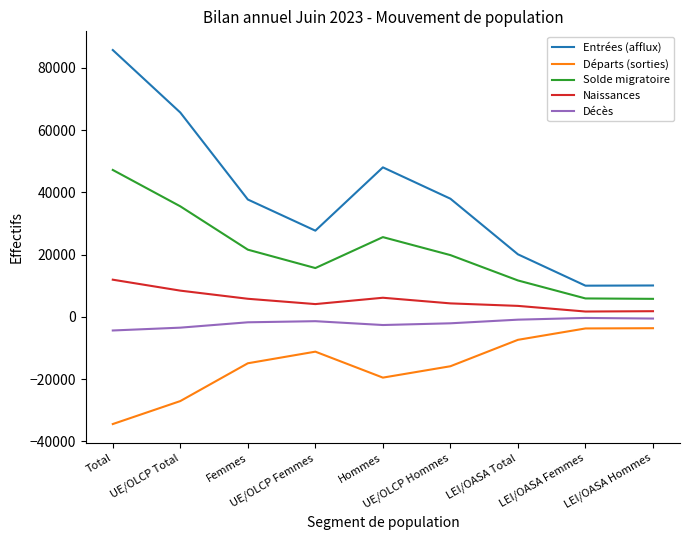

What is the greatest value displayed?

85732